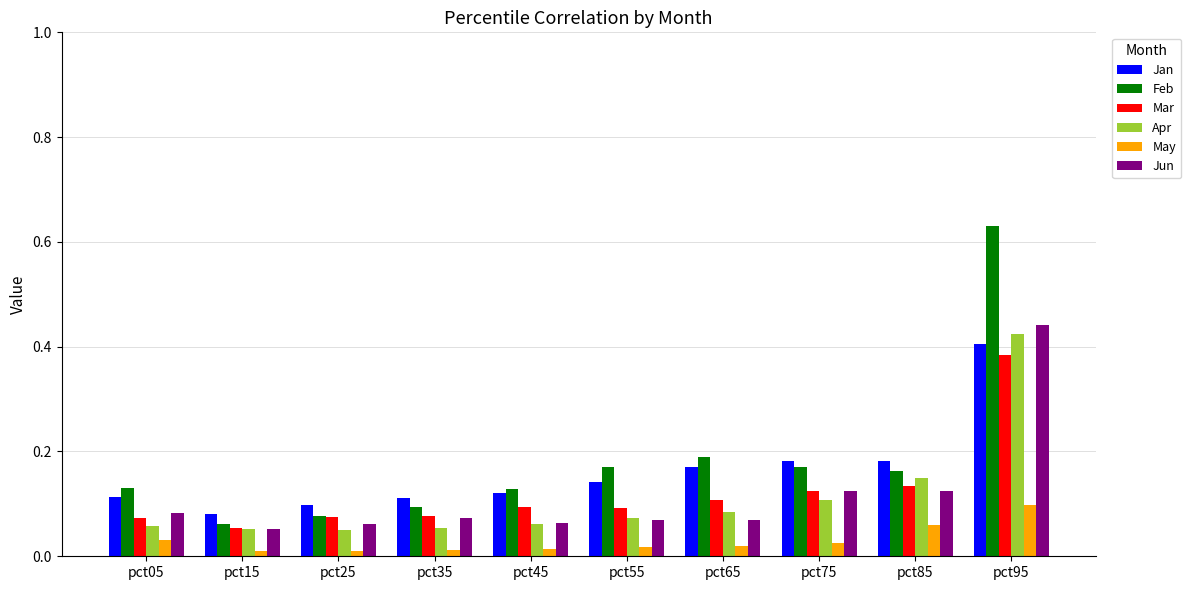

How many Apr values are between 0 and 1?

10